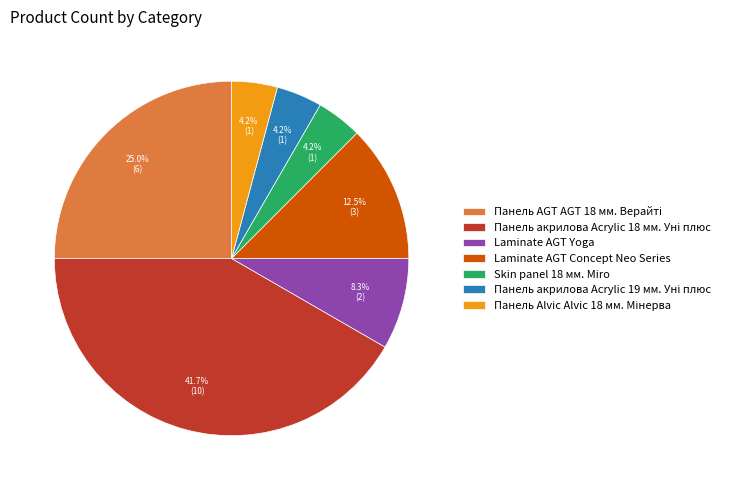

Combined, what portion of the pie is Laminate AGT Concept Neo Series and Laminate AGT Yoga?

20.8%